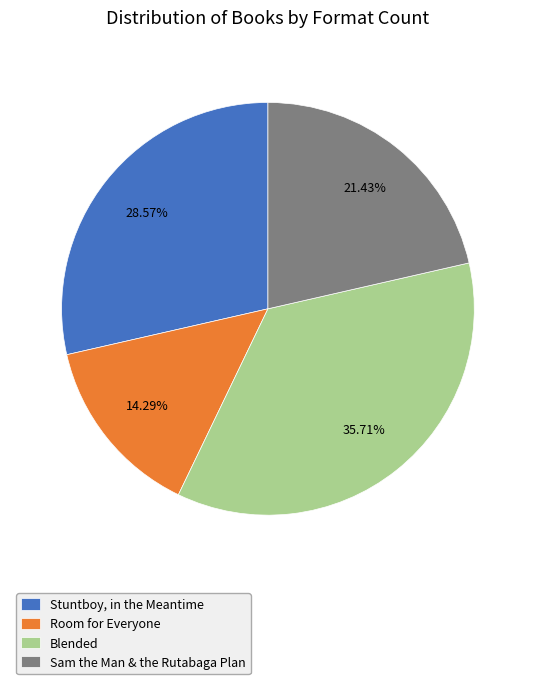

What is the largest slice in the pie chart?

Blended